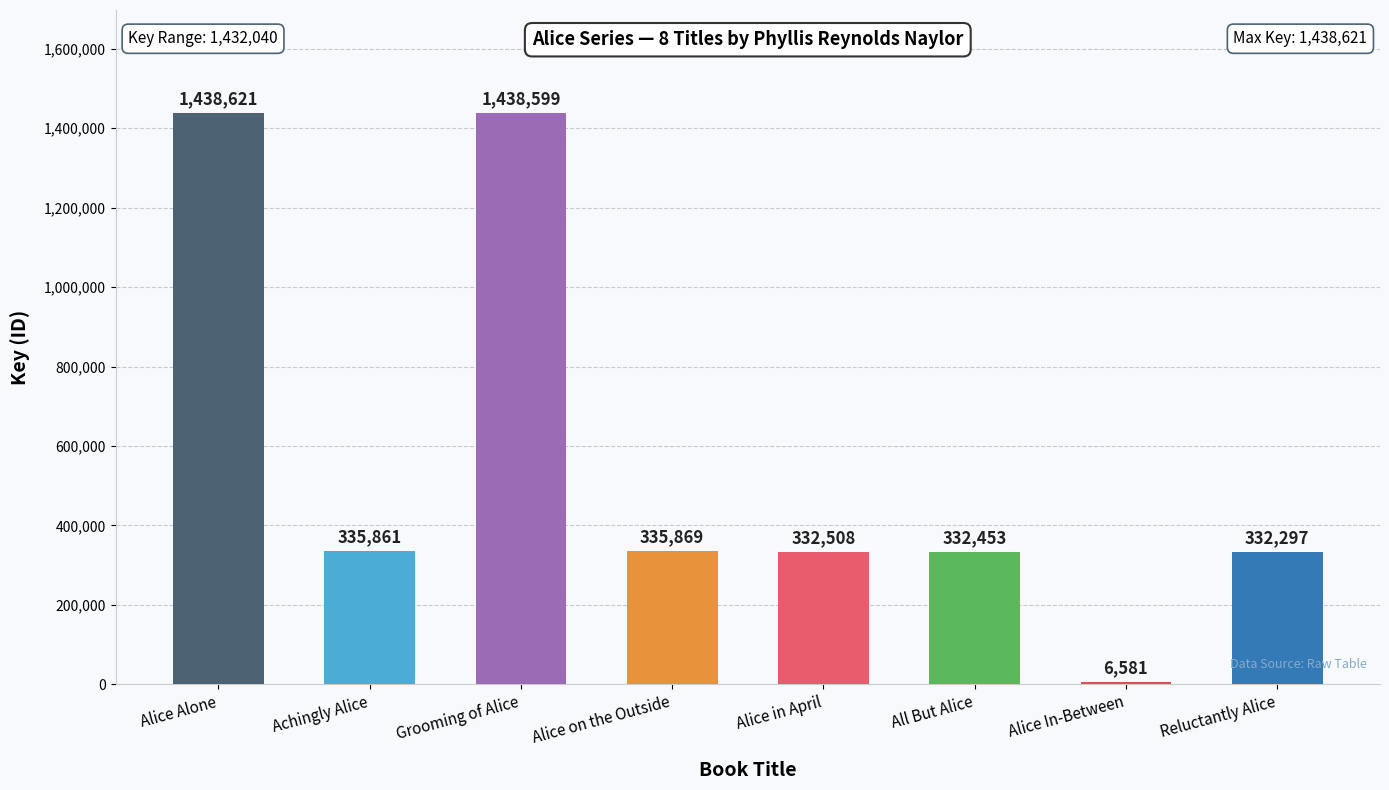

What is the sum of all values?

4552789